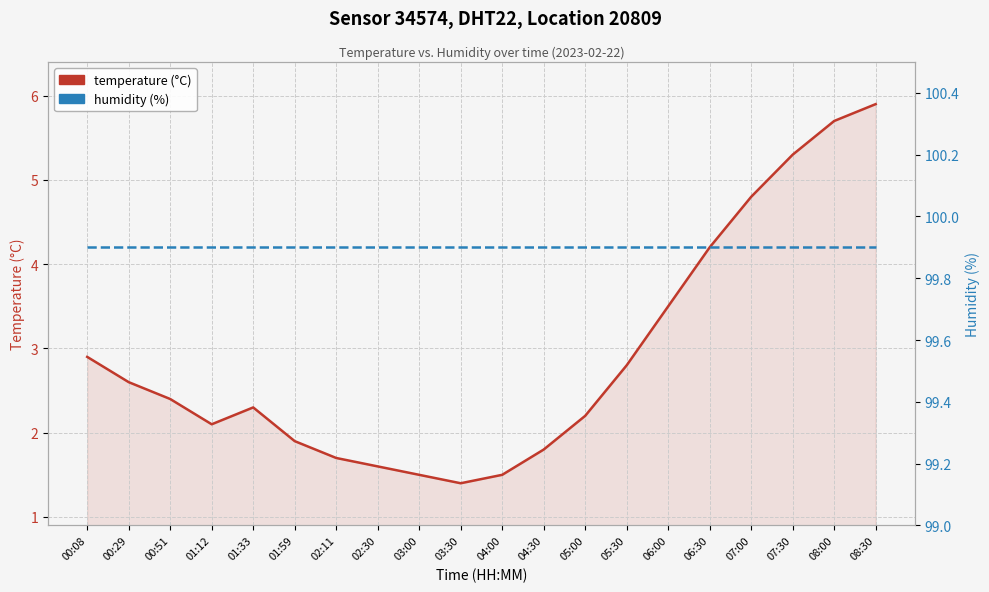

Which series has the widest spread of values?

temperature